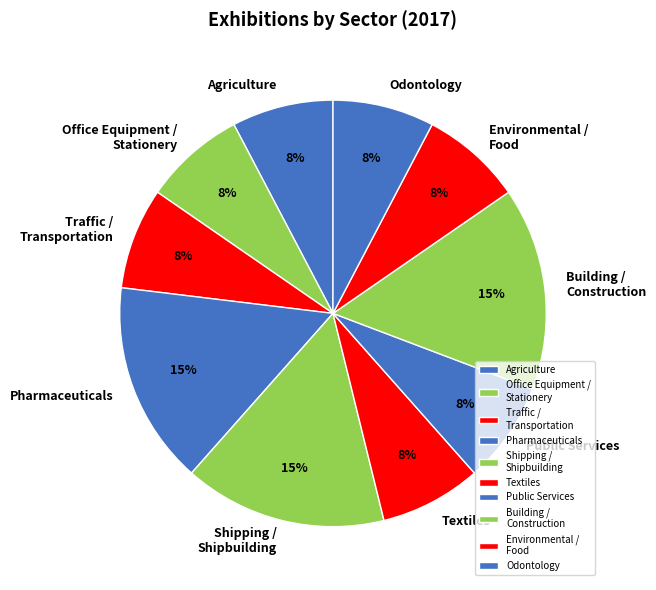

How many slices are in this pie chart?

10